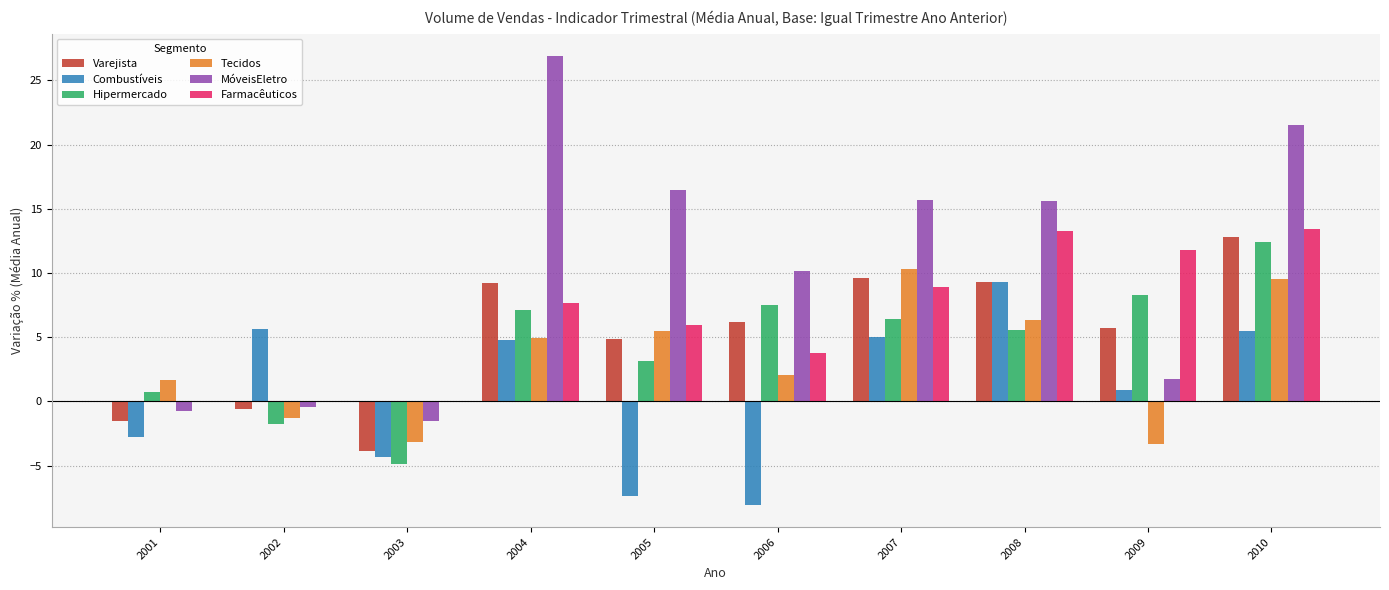

Are the bars horizontal?

No